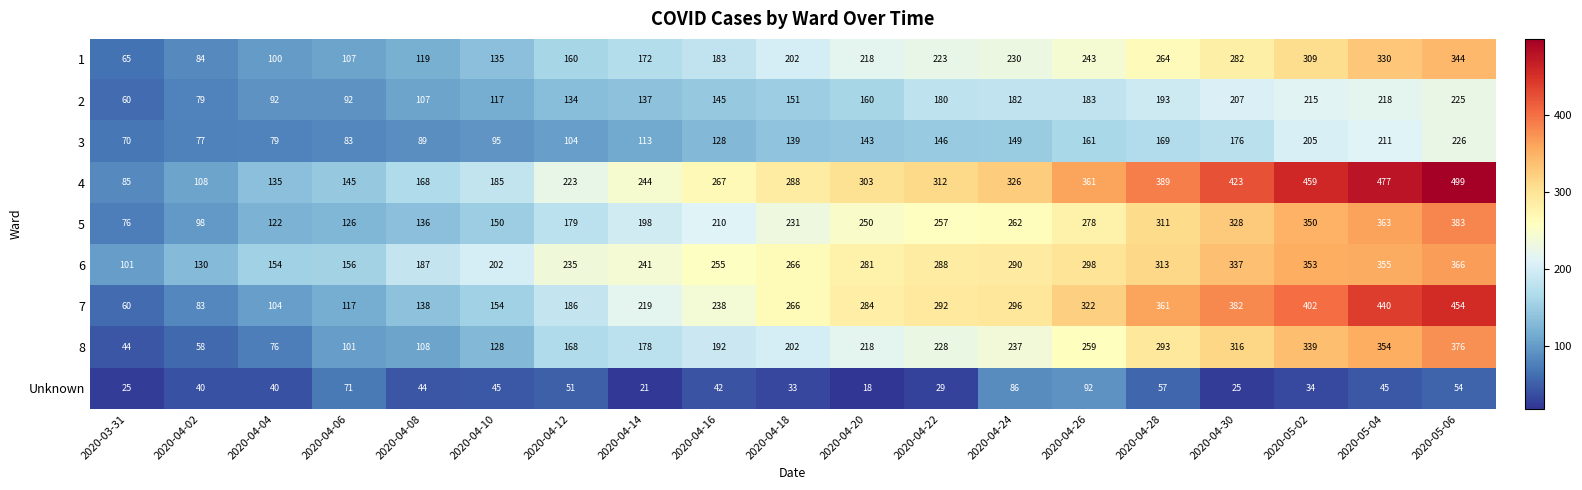

How many data points in 1 are less than 202?

9